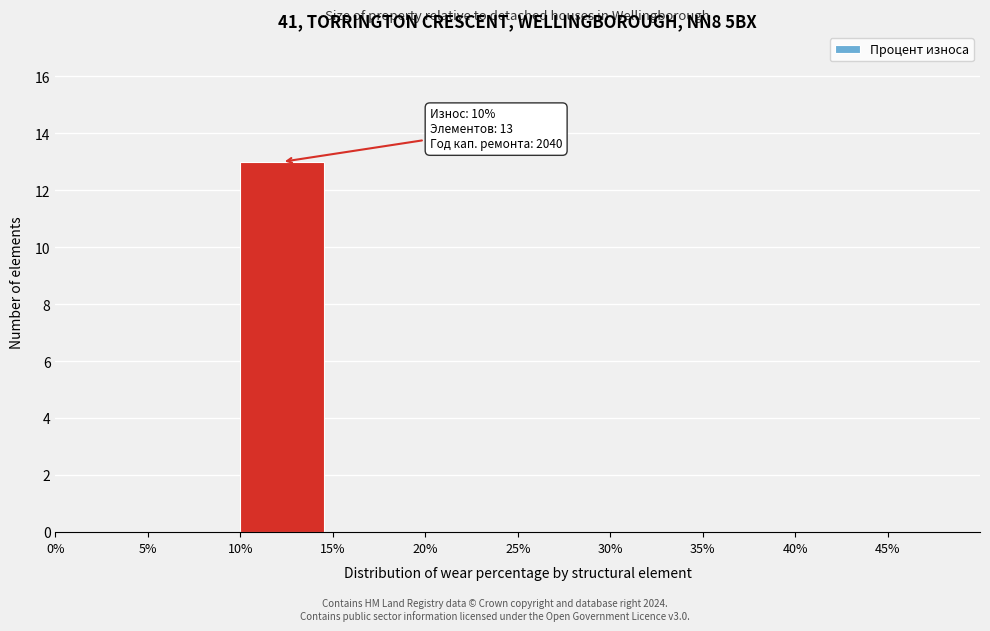

Over which range of the x-axis is the bar tallest?

10 to 15